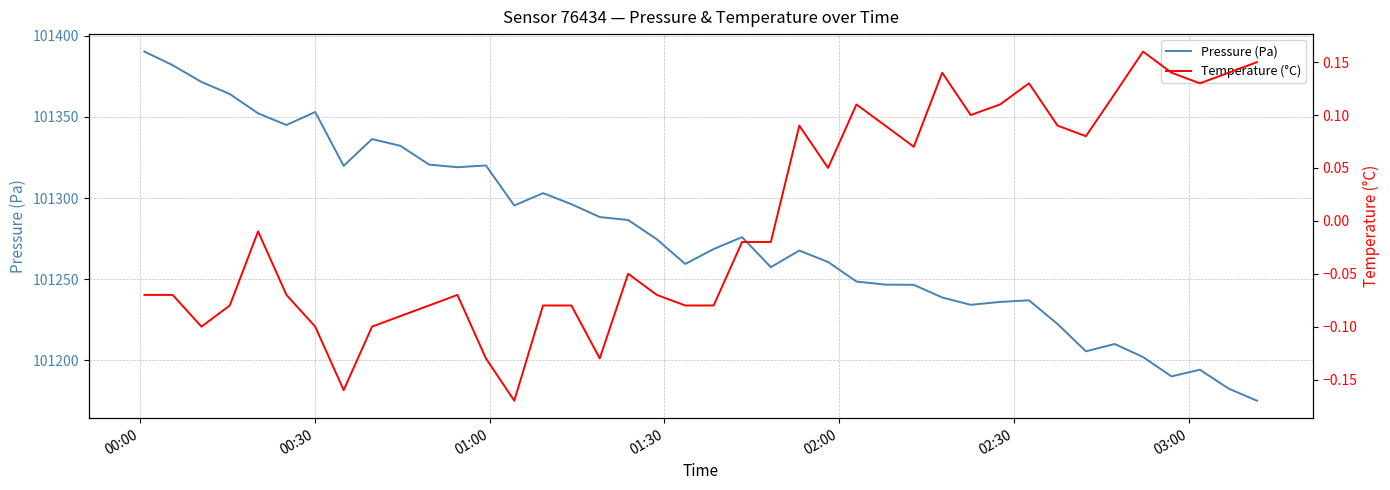

At how many categories does at least one series exceed 78634?

40